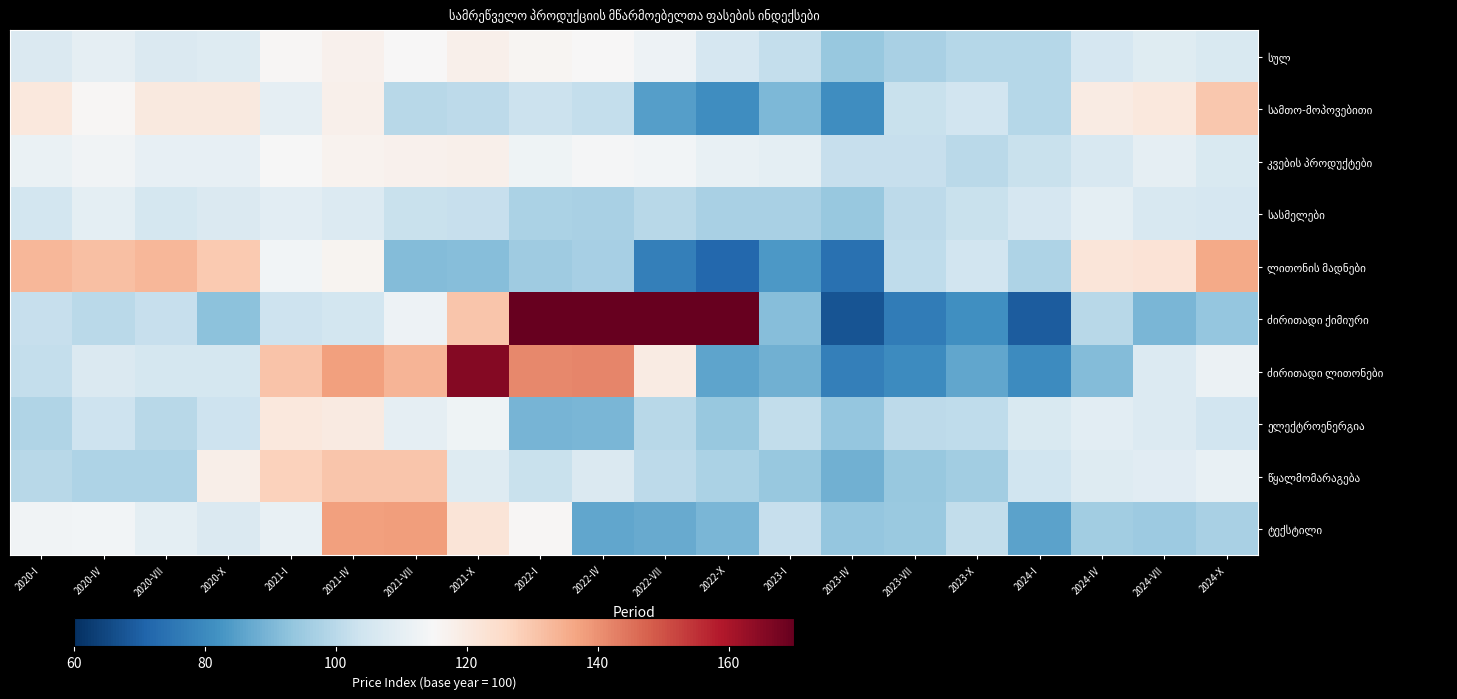

What is the total value across all series at 2024-X?

1103.0